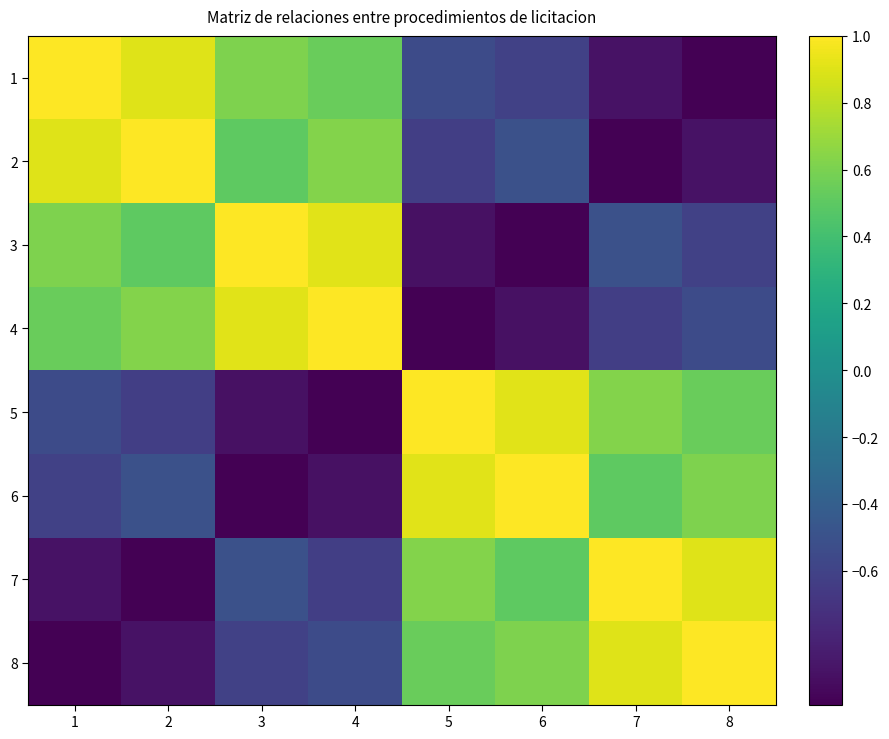

Reading left to right, transcribe all the data shown in this chart.

1: 1=1.0	2=0.9	3=0.6	4=0.5	5=-0.5	6=-0.6	7=-0.9	8=-1.0
2: 1=0.9	2=1.0	3=0.5	4=0.6	5=-0.6	6=-0.5	7=-1.0	8=-0.9
3: 1=0.6	2=0.5	3=1.0	4=0.9	5=-0.9	6=-1.0	7=-0.5	8=-0.6
4: 1=0.5	2=0.6	3=0.9	4=1.0	5=-1.0	6=-0.9	7=-0.6	8=-0.5
5: 1=-0.5	2=-0.6	3=-0.9	4=-1.0	5=1.0	6=0.9	7=0.6	8=0.5
6: 1=-0.6	2=-0.5	3=-1.0	4=-0.9	5=0.9	6=1.0	7=0.5	8=0.6
7: 1=-0.9	2=-1.0	3=-0.5	4=-0.6	5=0.6	6=0.5	7=1.0	8=0.9
8: 1=-1.0	2=-0.9	3=-0.6	4=-0.5	5=0.5	6=0.6	7=0.9	8=1.0